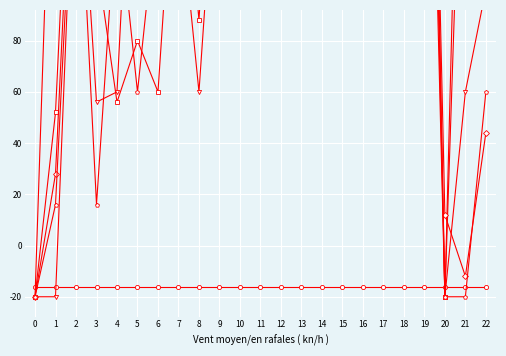

How many data points in col_19 are above 59?

11